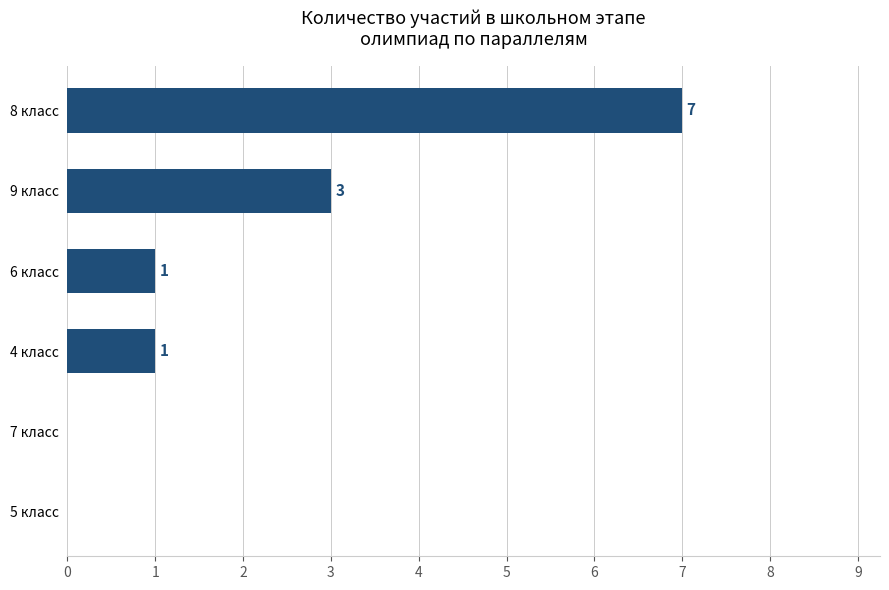

What is the sum of the values at 9 класс and 5 класс?

3